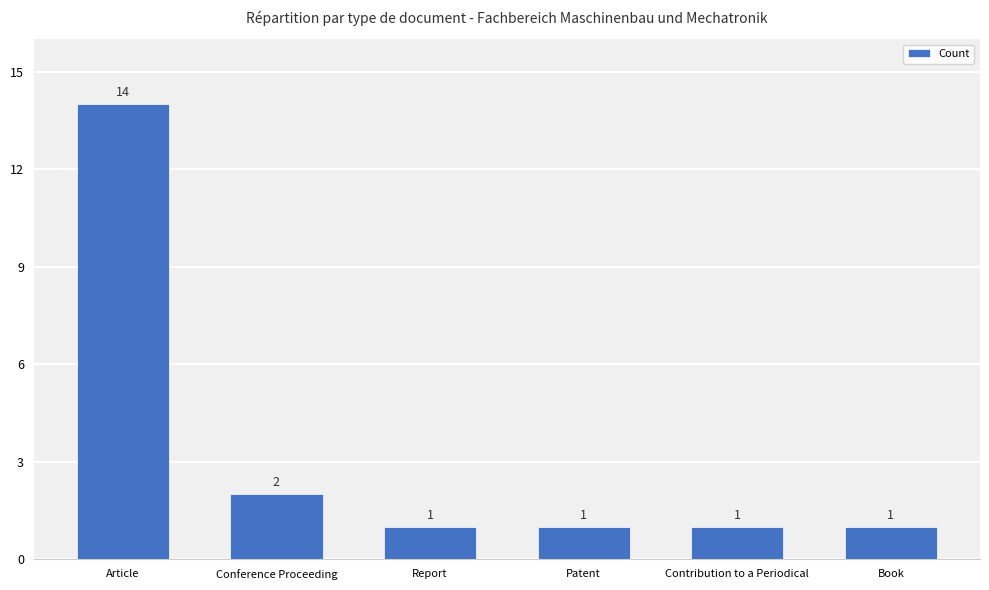

Which has a higher value, Patent or Conference Proceeding?

Conference Proceeding